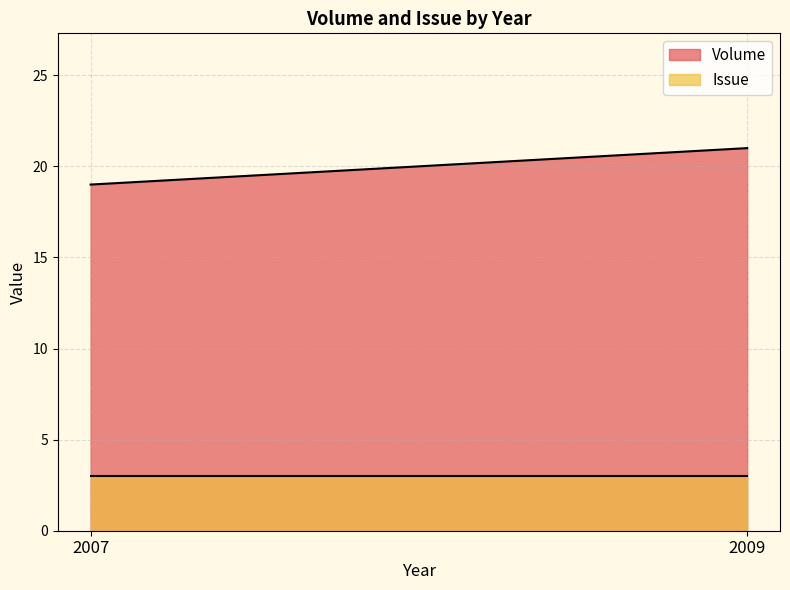

The Issue series shows 1 at 2009. True or false?

False